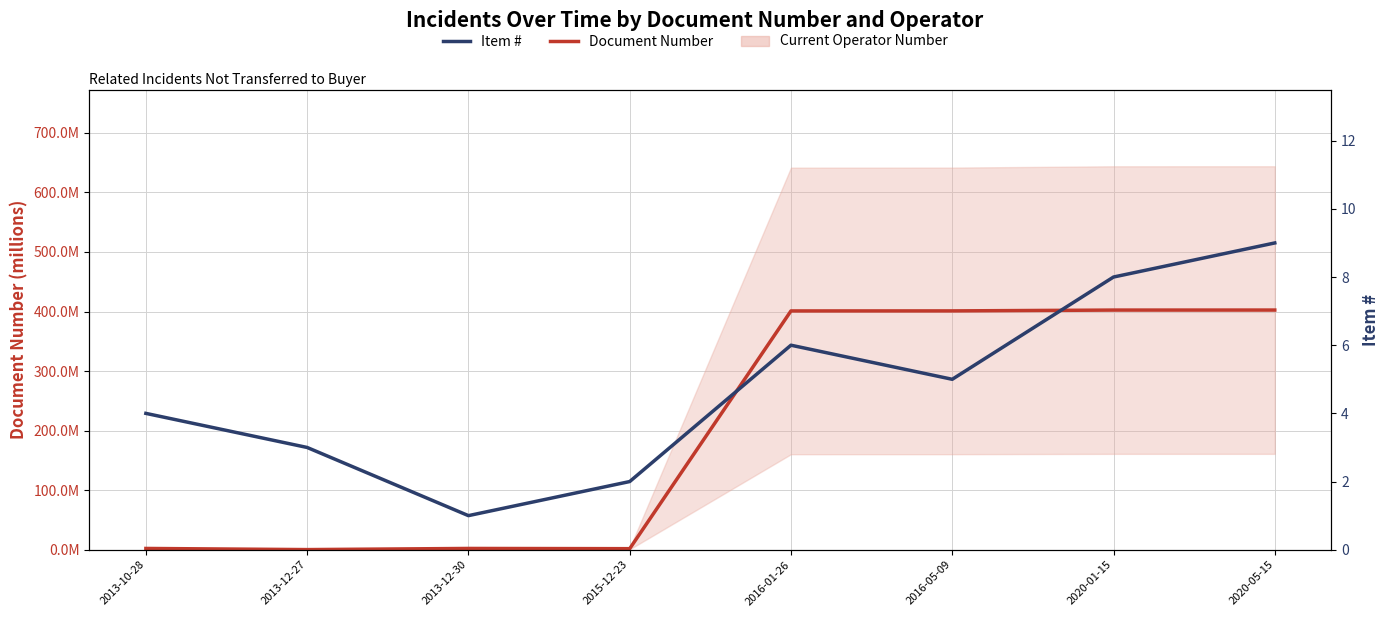

Reading left to right, list all the values displayed in this chart.

Document Number: 2.1	0.2	2.1	1.8	401.0	401.0	402.4	402.5
Item #: 4.0	3.0	1.0	2.0	6.0	5.0	8.0	9.0